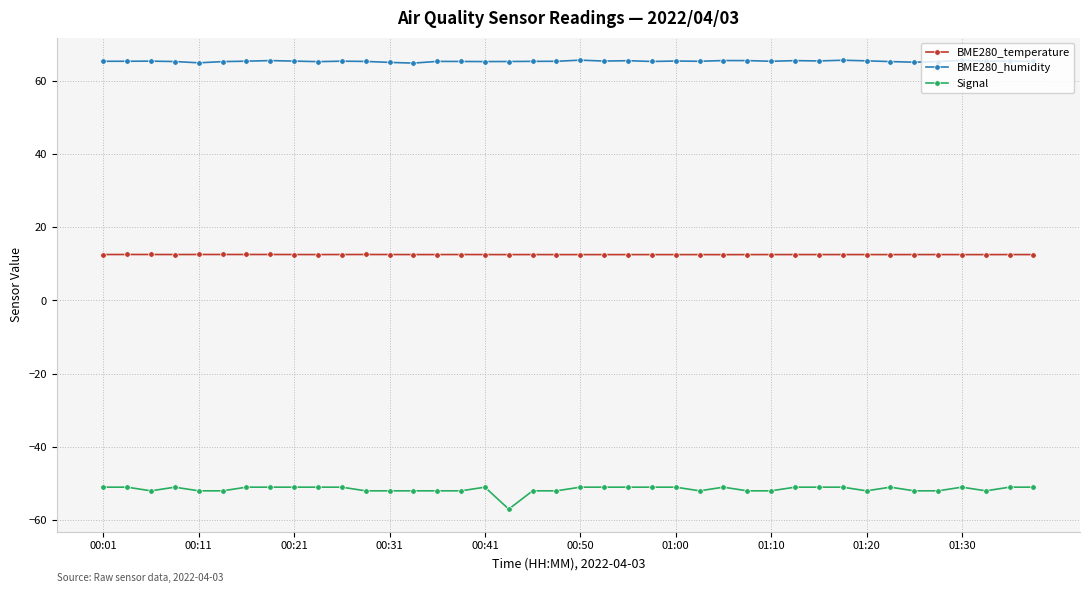

What is the value of the BME280_humidity point at the 9th from the left?

65.4